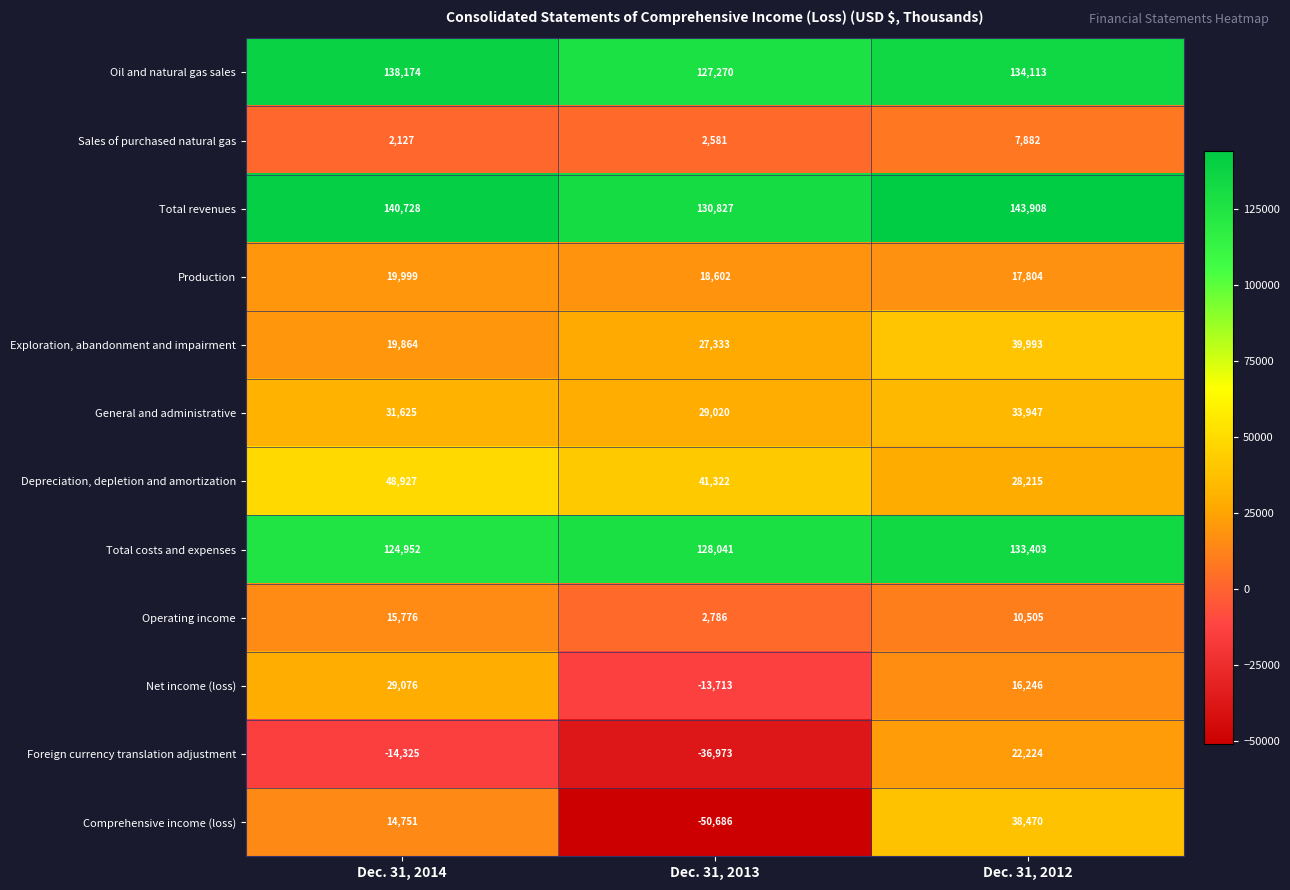

Rank the series by their maximum value, from lowest to highest.

Sales of purchased natural gas, Operating income, Production, Foreign currency translation adjustment, Net income (loss), General and administrative, Comprehensive income (loss), Exploration, abandonment and impairment, Depreciation, depletion and amortization, Total costs and expenses, Oil and natural gas sales, Total revenues